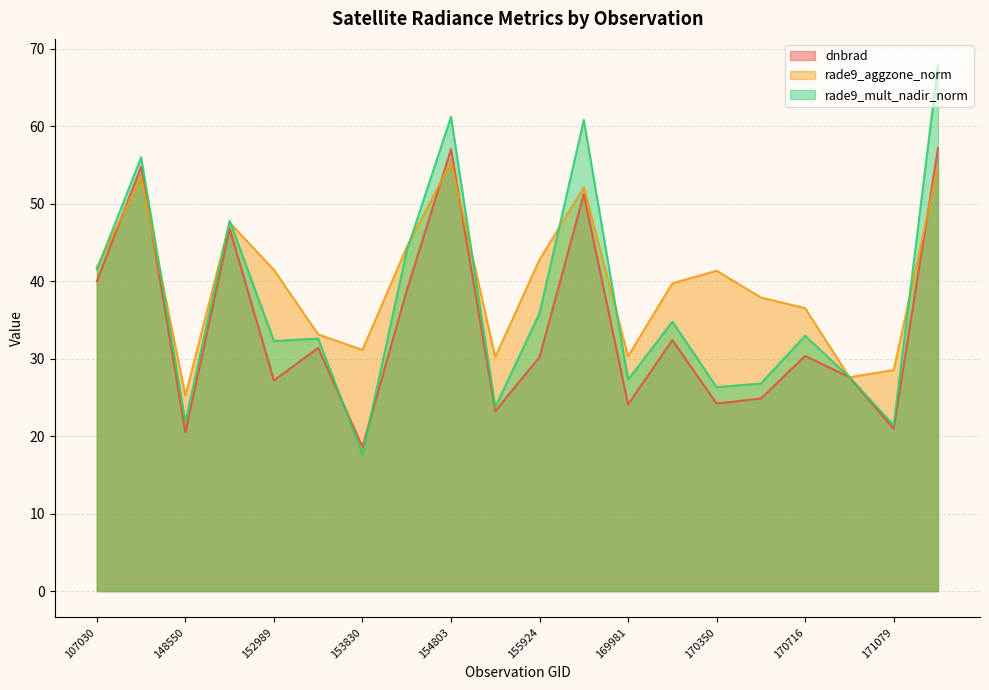

What is the approximate value of rade9_aggzone_norm at 171260?

54.7